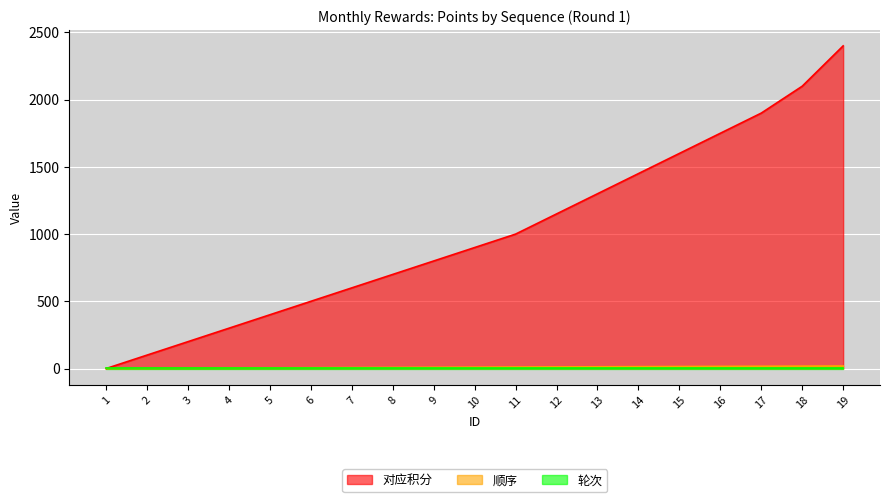

How many categories are shown in the chart?

19